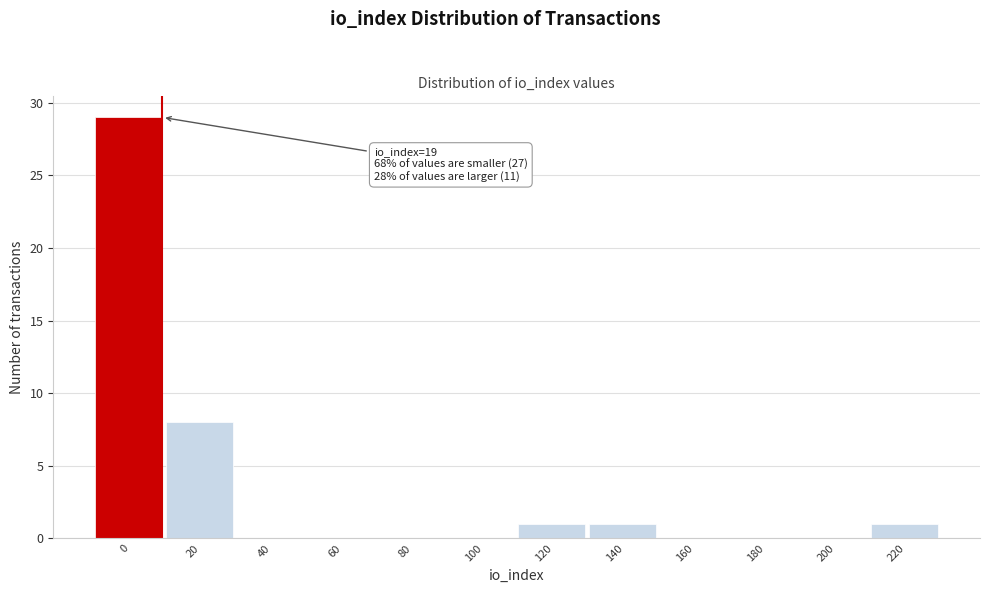

Reading right to left, extract all data points from this chart.

220=1	200=0	180=0	160=0	140=1	120=1	100=0	80=0	60=0	40=0	20=8	0=29